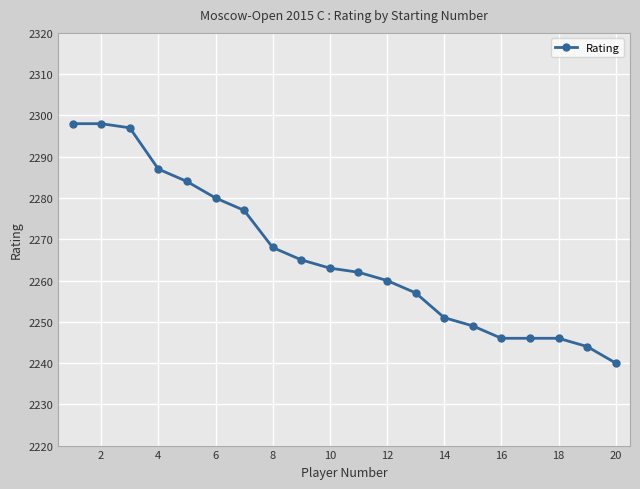

What is the maximum value shown in the chart?

2298